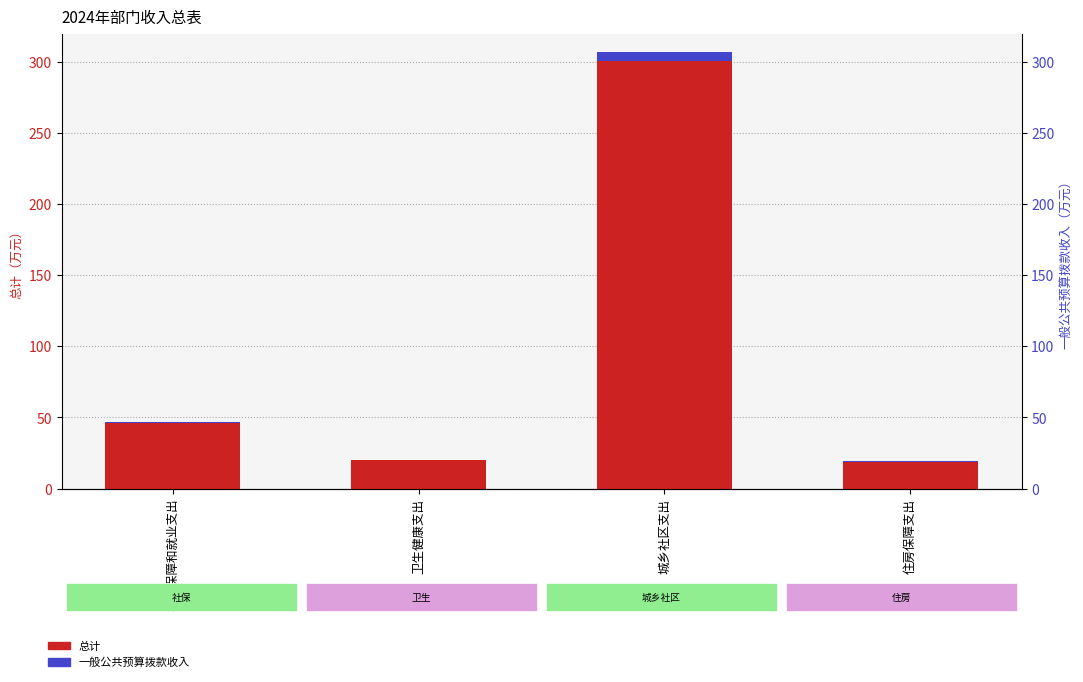

Which category has the highest value across all series?

城乡社区支出